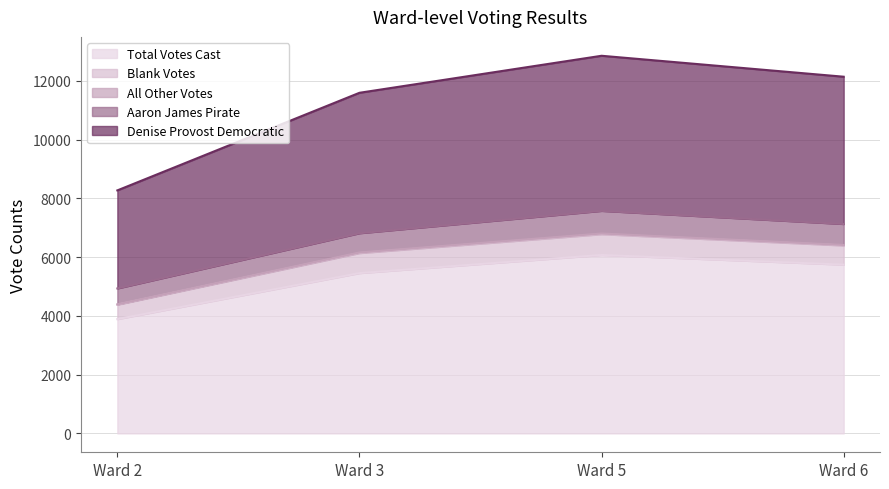

What value does the Blank Votes series have at Ward 5, to the nearest 10?

710